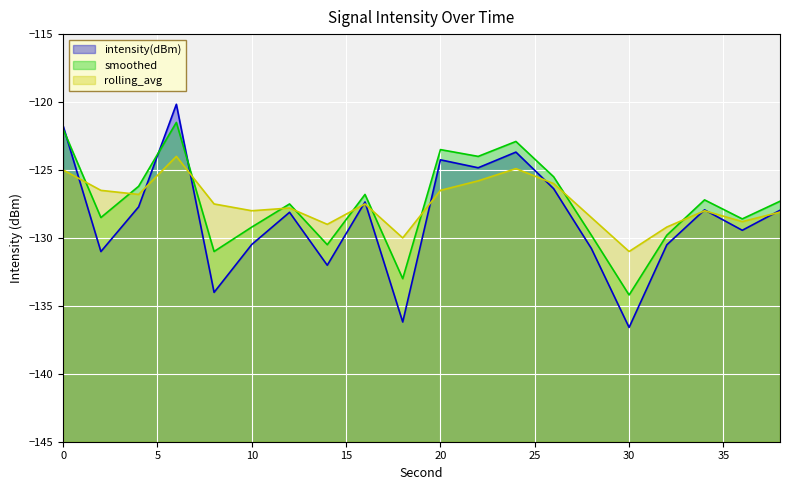

The intensity(dBm) series shows -232.2 at 14. True or false?

False